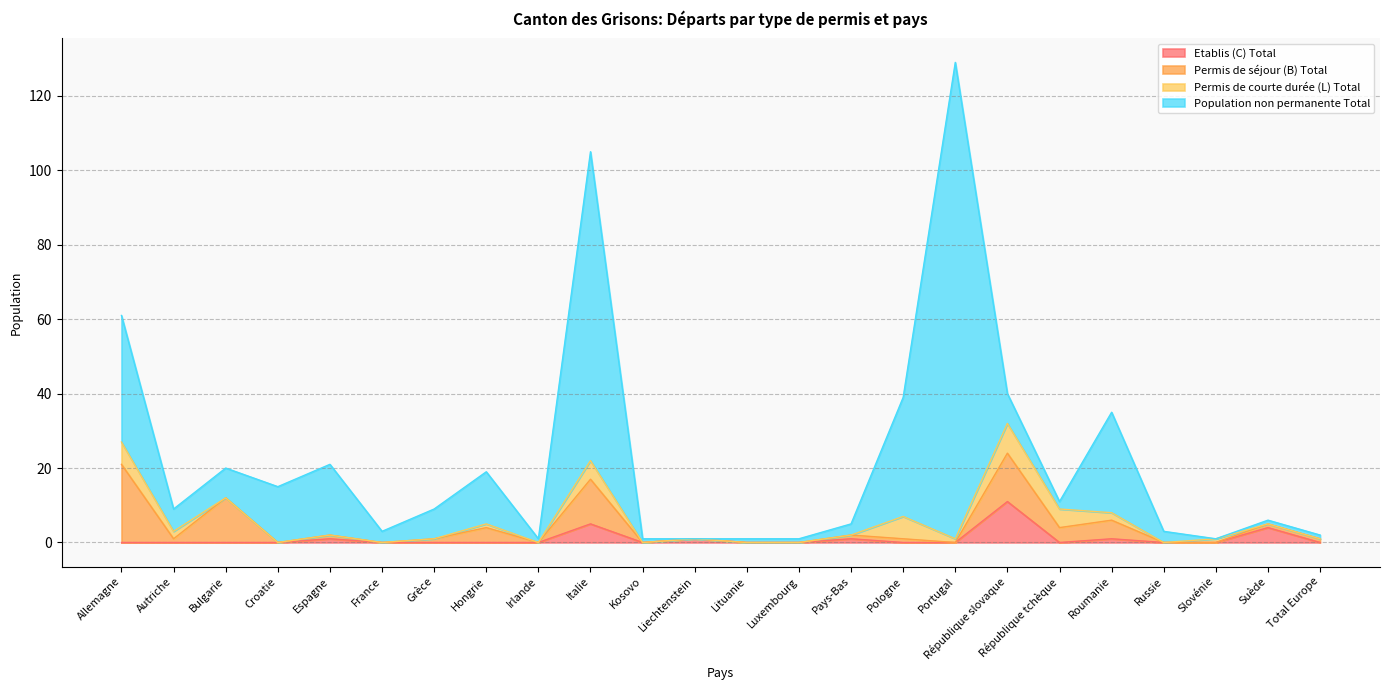

Which series has the largest total across all categories?

Population non permanente Total